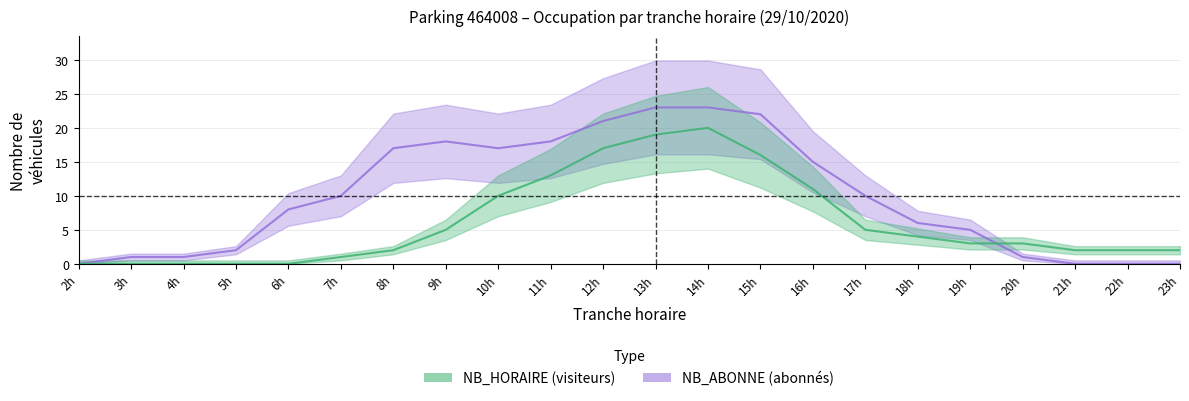

The value of NB_HORAIRE at 16h is 18. True or false?

False